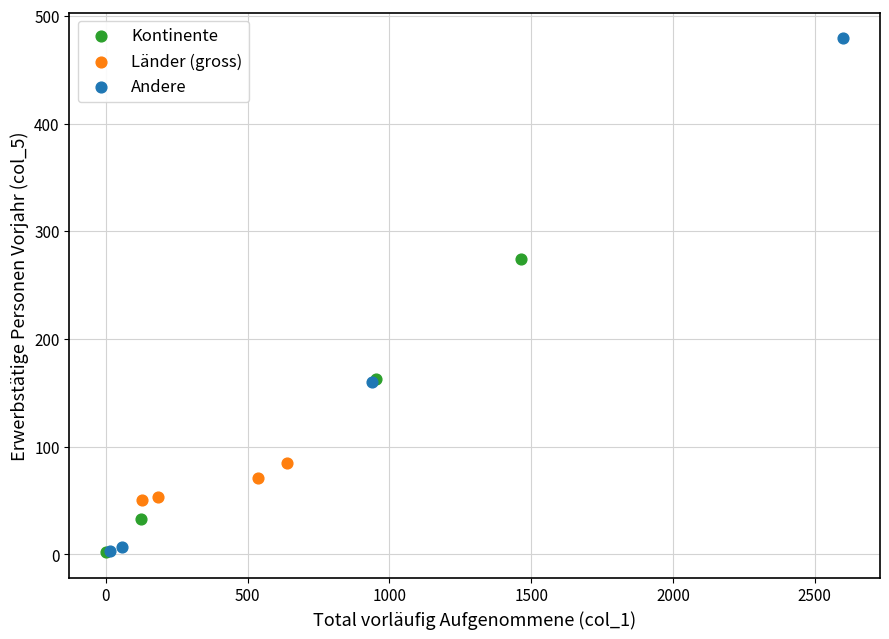

Which series has the widest spread of Y values?

Andere